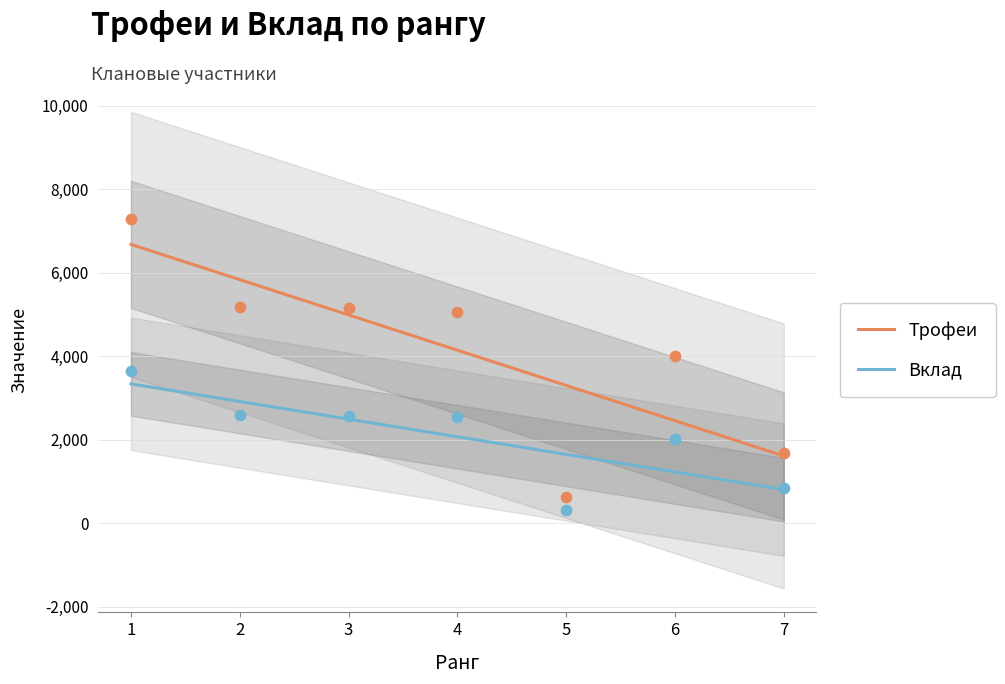

At which category is the sum across all series the highest?

1